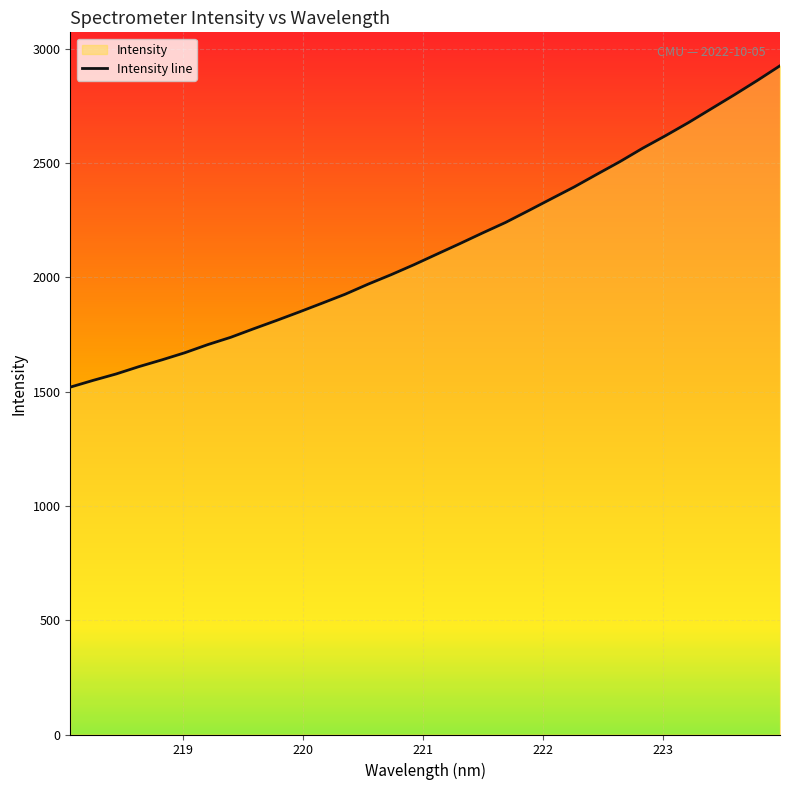

Approximately how many times larger is the value at 220.7354 compared to 219.0156?

1.2